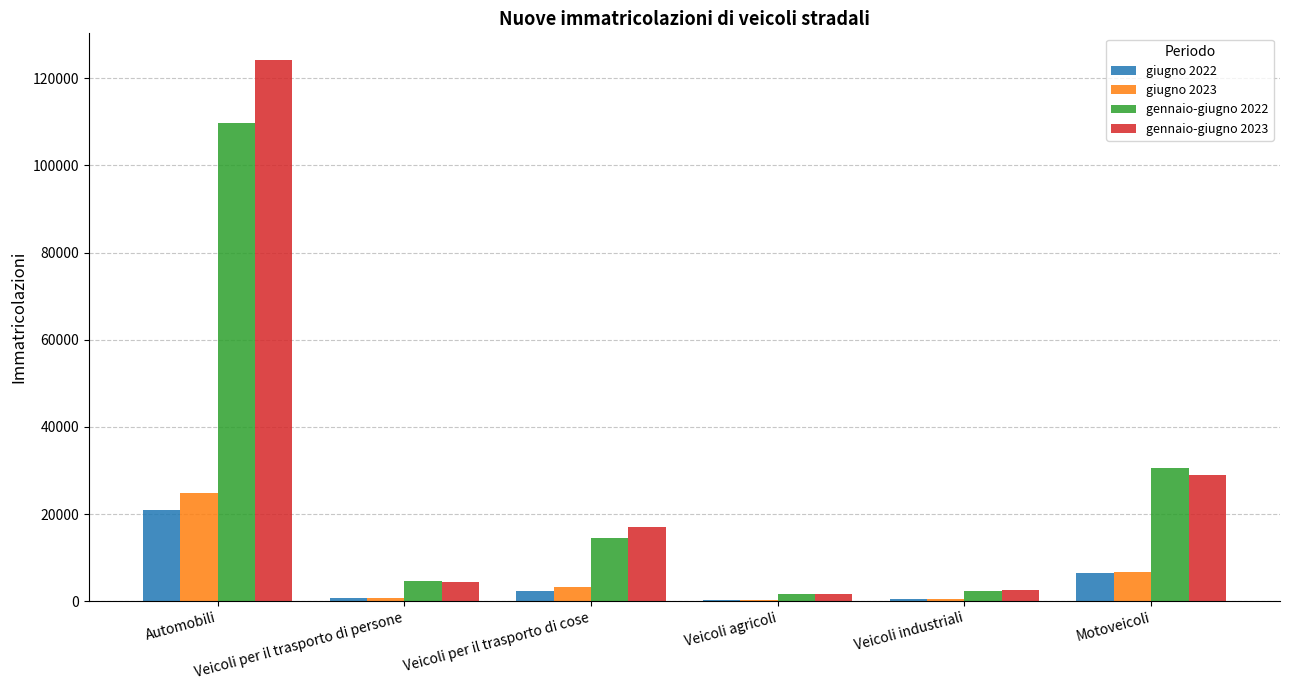

At which category does the chart reach its peak across all series?

Automobili